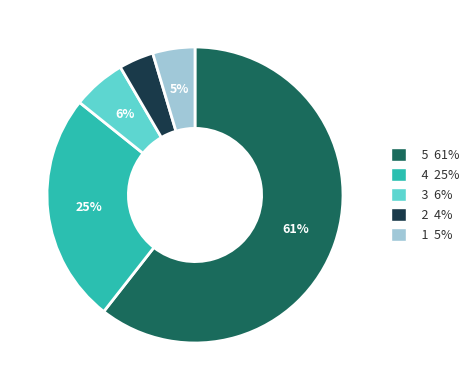

What percentage is the 2 slice, to the nearest percent?

4%